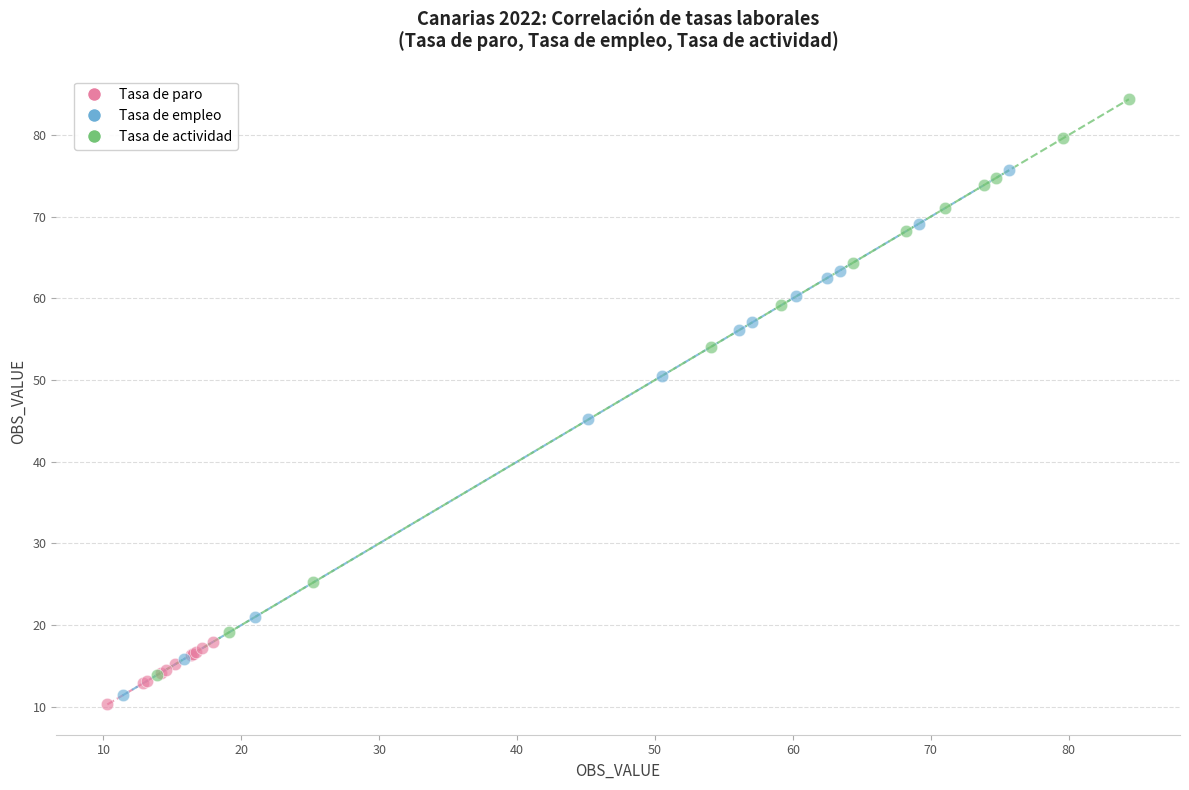

Which series has the widest spread of Y values?

Tasa de actividad